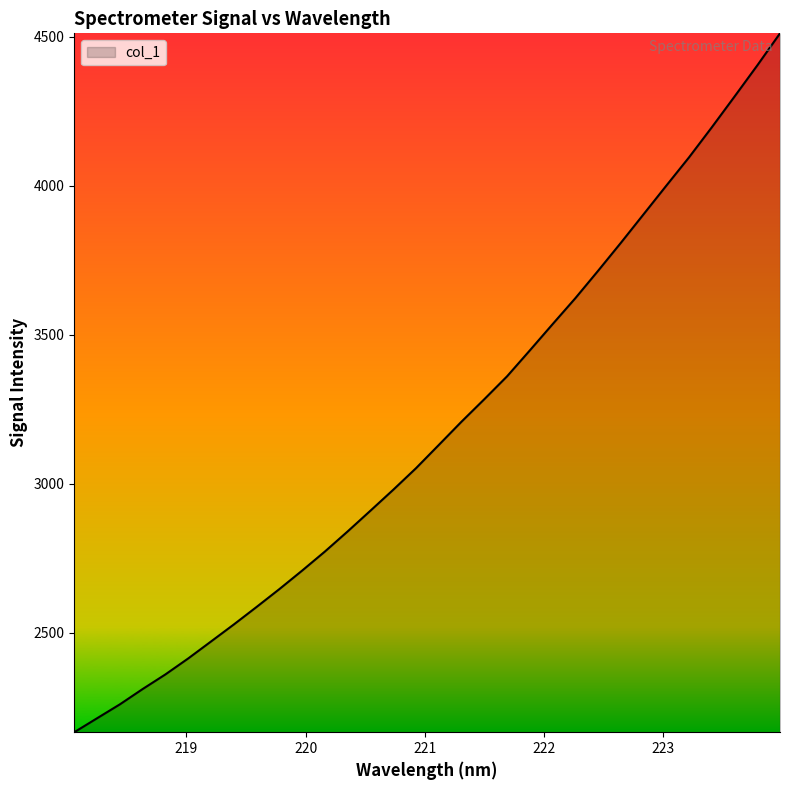

What is the greatest value displayed?

4511.2